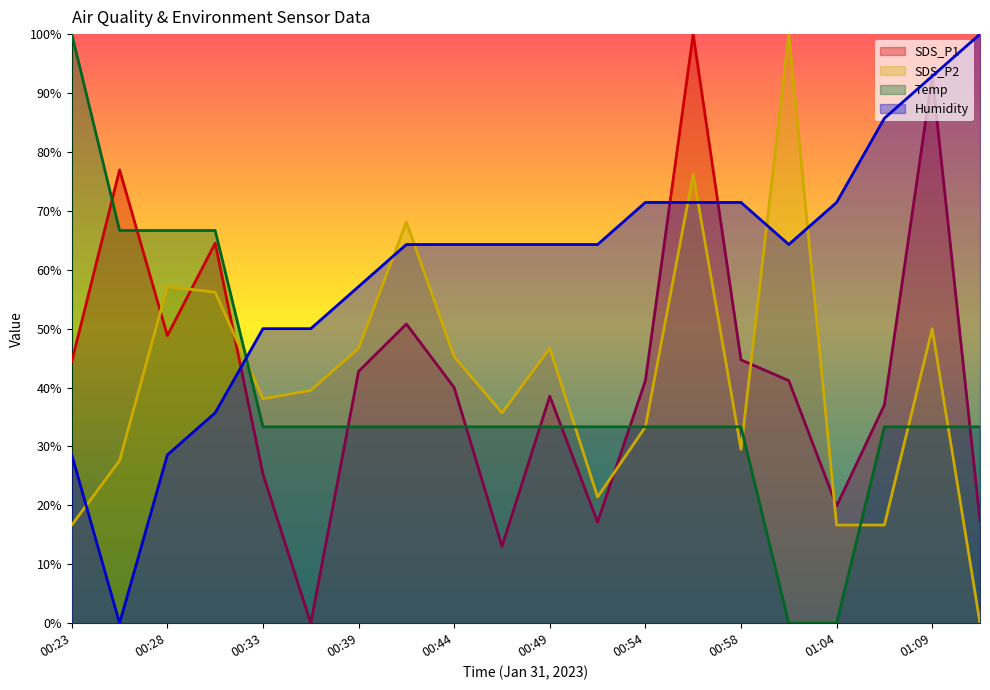

Reading right to left, transcribe all the data shown in this chart.

SDS_P1: 01:11=17.5	01:09=92.9	01:06=37.1	01:04=19.9	01:01=41.2	00:58=44.7	00:56=100.0	00:54=41.2	00:51=17.2	00:49=38.5	00:46=13.0	00:44=40.0	00:41=50.8	00:39=42.7	00:36=0.0	00:33=25.3	00:31=64.5	00:28=48.8	00:26=77.0	00:23=44.4
SDS_P2: 01:11=0.0	01:09=50.0	01:06=16.7	01:04=16.7	01:01=100.0	00:58=29.5	00:56=76.2	00:54=33.3	00:51=21.4	00:49=46.7	00:46=35.7	00:44=45.2	00:41=68.1	00:39=46.7	00:36=39.5	00:33=38.1	00:31=56.2	00:28=57.1	00:26=27.6	00:23=16.7
Temp: 01:11=33.3	01:09=33.3	01:06=33.3	01:04=0.0	01:01=0.0	00:58=33.3	00:56=33.3	00:54=33.3	00:51=33.3	00:49=33.3	00:46=33.3	00:44=33.3	00:41=33.3	00:39=33.3	00:36=33.3	00:33=33.3	00:31=66.7	00:28=66.7	00:26=66.7	00:23=100.0
Humidity: 01:11=100.0	01:09=92.9	01:06=85.7	01:04=71.4	01:01=64.3	00:58=71.4	00:56=71.4	00:54=71.4	00:51=64.3	00:49=64.3	00:46=64.3	00:44=64.3	00:41=64.3	00:39=57.1	00:36=50.0	00:33=50.0	00:31=35.7	00:28=28.6	00:26=0.0	00:23=28.6